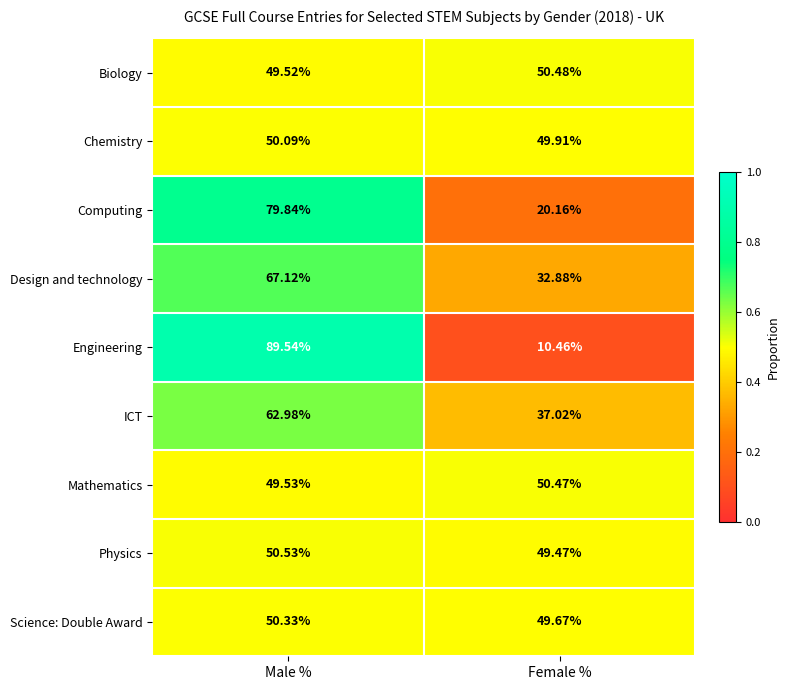

Rank the series by their maximum value, from highest to lowest.

Engineering, Computing, Design and technology, ICT, Physics, Biology, Mathematics, Science: Double Award, Chemistry